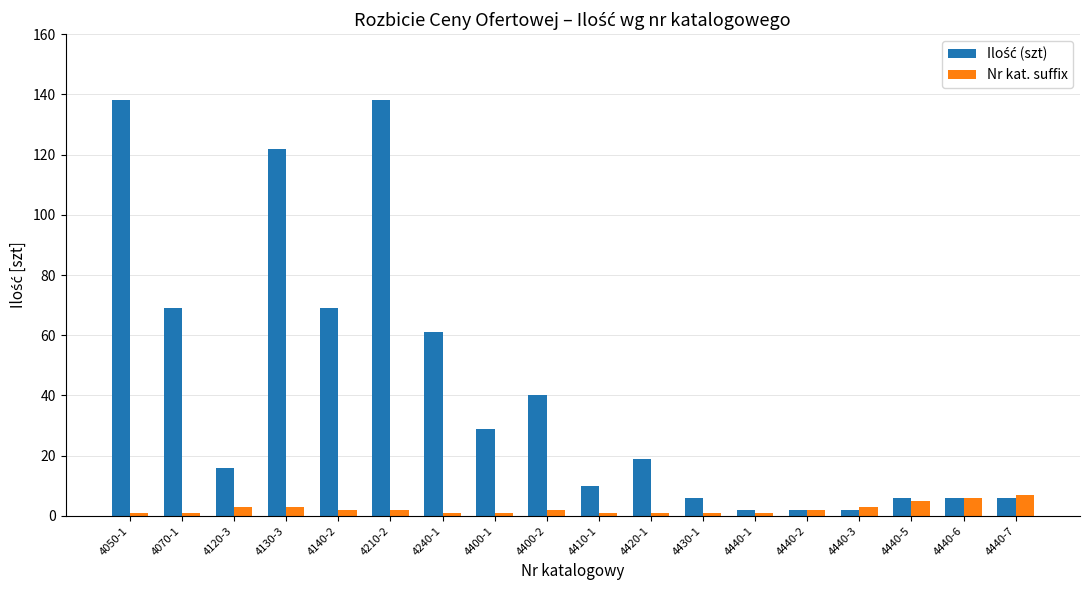

What position from the right is 4440-3?

4